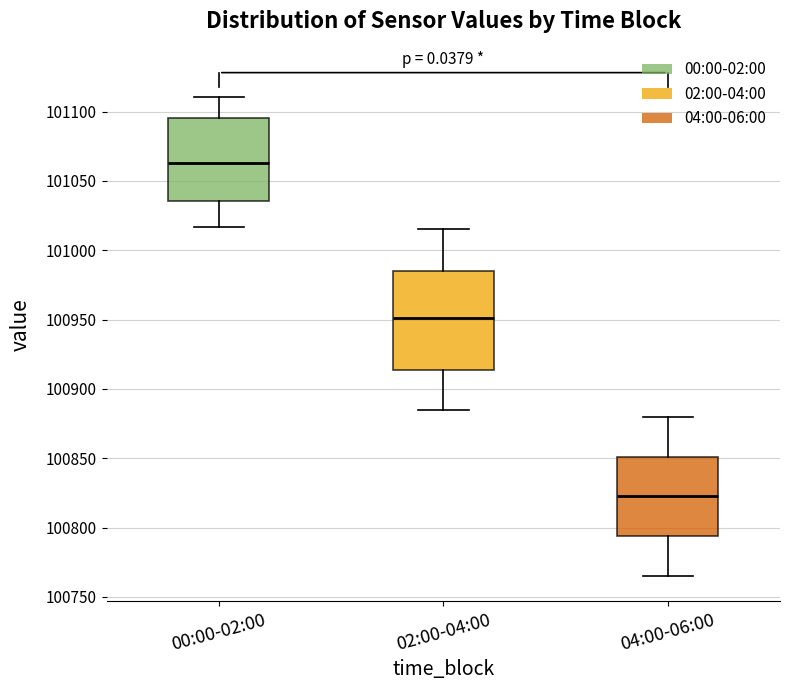

Reading left to right, read every box against the y-axis: the position of its median line, the range the box covers, and the ends of its whiskers. The values are not printed on the chart, so give them approximately, as read against the axis.

00:00-02:00: median 101065, box 101035 to 101095, whiskers 101015 to 101110
02:00-04:00: median 100950, box 100915 to 100985, whiskers 100885 to 101015
04:00-06:00: median 100825, box 100795 to 100850, whiskers 100765 to 100880